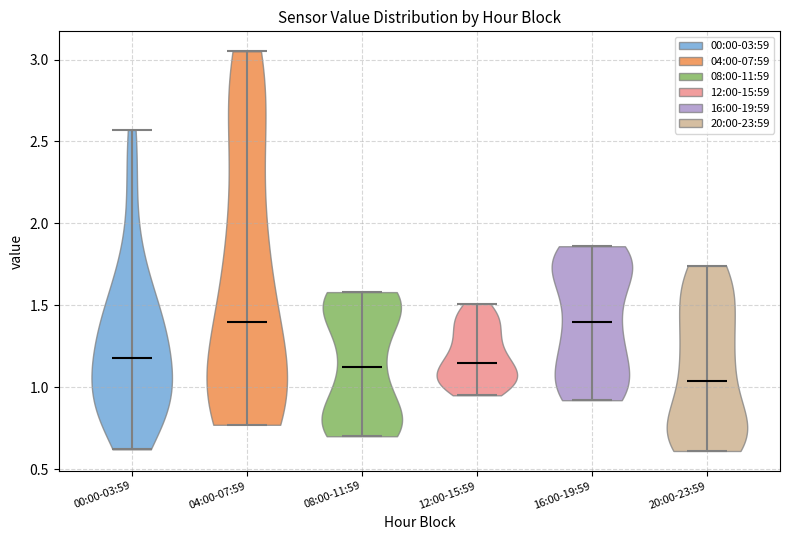

Where does the median line of the violin for 04:00-07:59 sit on the y-axis? The values are not printed on the chart, so give them approximately, as read against the axis.

1.40